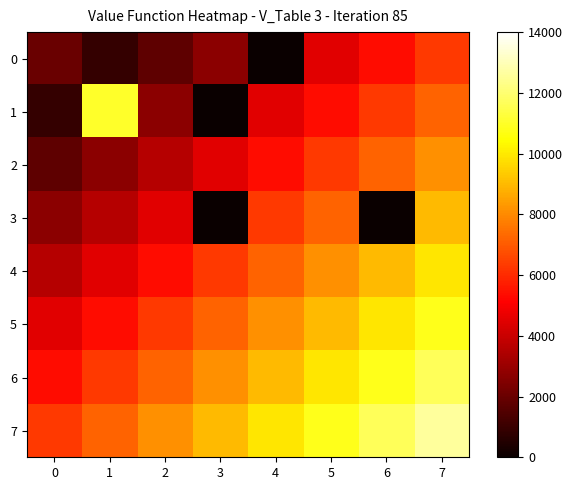

Reading left to right, transcribe all the data shown in this chart.

0: 0=2000	1=900	2=1800	3=2700	4=0	5=4500	6=5400	7=6300
1: 0=900	1=11000	2=2700	3=0	4=4500	5=5400	6=6300	7=7200
2: 0=1800	1=2700	2=3600	3=4500	4=5400	5=6300	6=7200	7=8100
3: 0=2700	1=3600	2=4500	3=0	4=6300	5=7200	6=0	7=9000
4: 0=3600	1=4500	2=5400	3=6300	4=7200	5=8100	6=9000	7=9900
5: 0=4500	1=5400	2=6300	3=7200	4=8100	5=9000	6=9900	7=10800
6: 0=5400	1=6300	2=7200	3=8100	4=9000	5=9900	6=10800	7=11700
7: 0=6300	1=7200	2=8100	3=9000	4=9900	5=10800	6=11700	7=12600